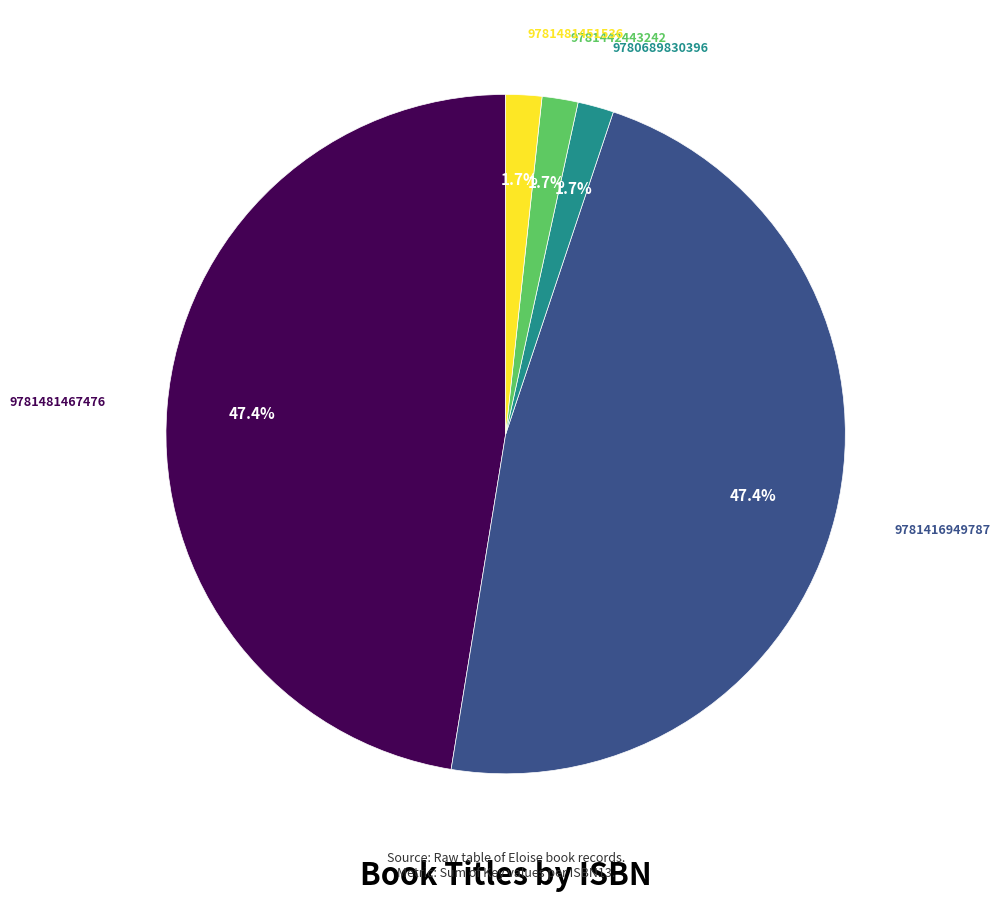

Is there a majority slice in this chart?

No